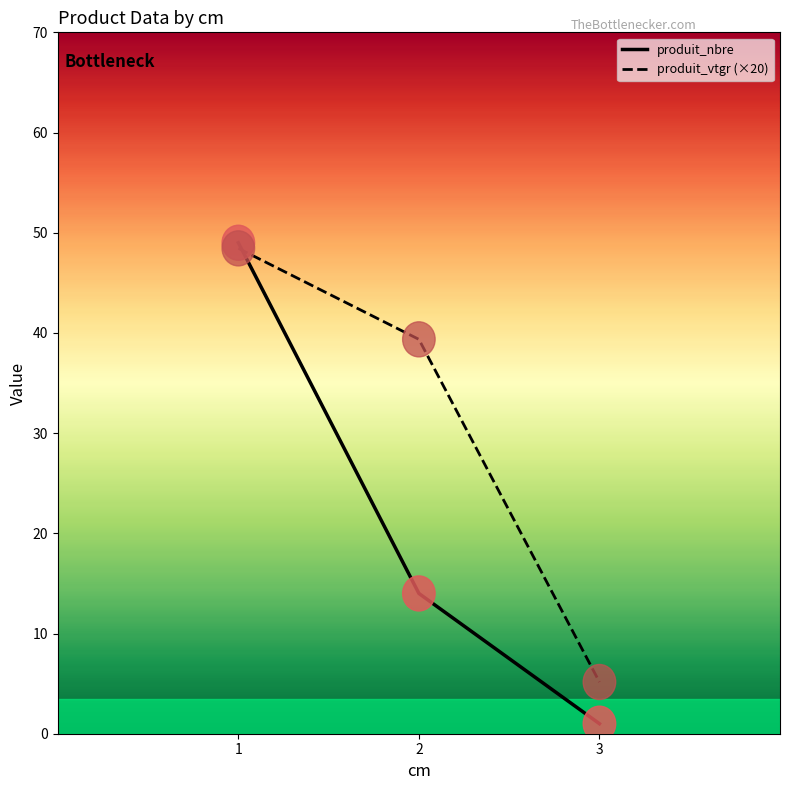

Does the chart have visible grid lines?

No